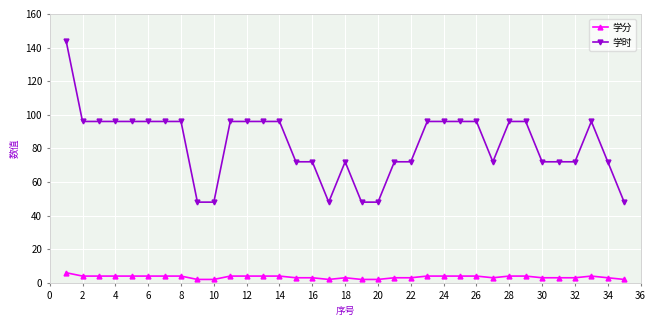

What is the sum of all 学分 values?

120